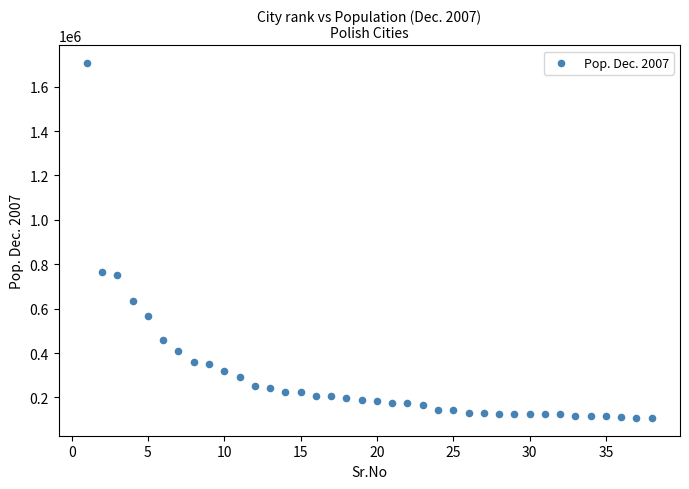

What is the range of Y values (max minus min)?

1599248